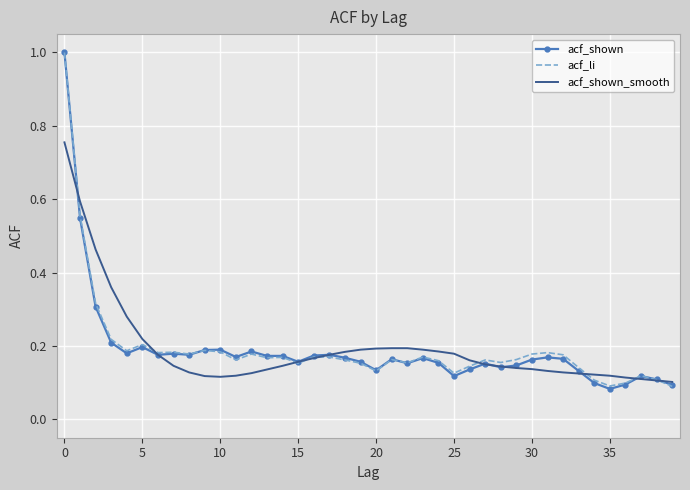

What is the maximum value for acf_li?

1.0